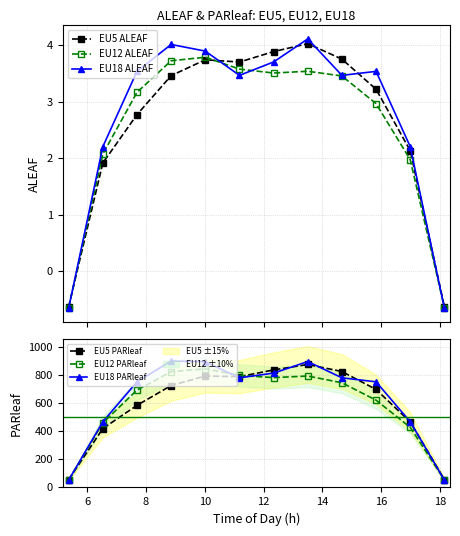

What is the minimum value for EU5 ALEAF?

-0.6